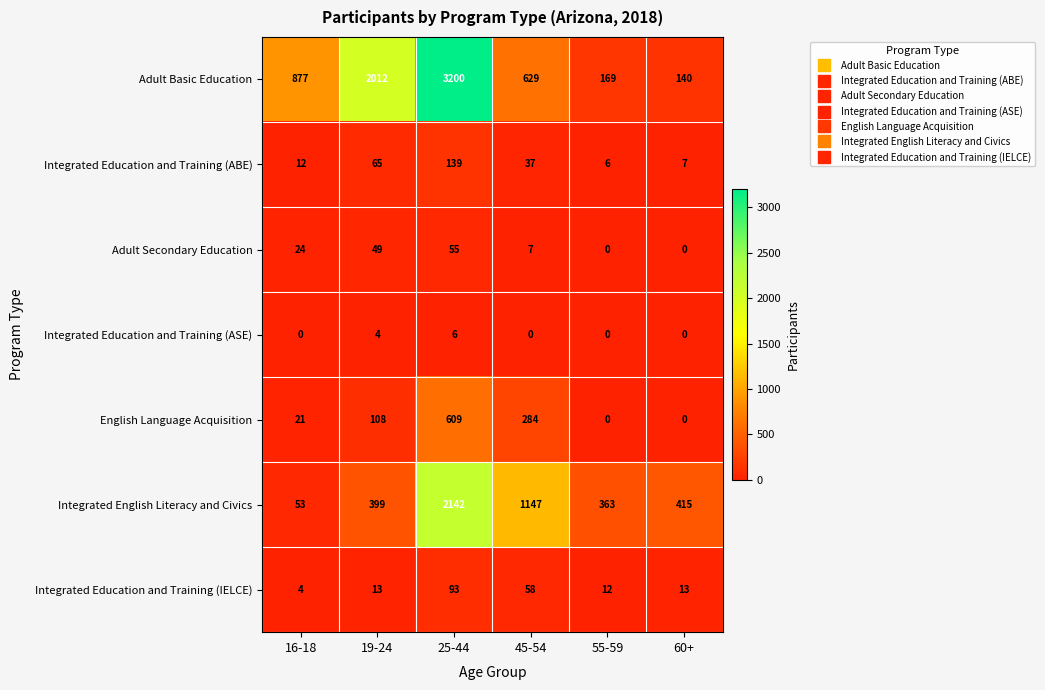

List the labels in order of Integrated Education and Training (ABE) value, smallest first.

55-59, 60+, 16-18, 45-54, 19-24, 25-44